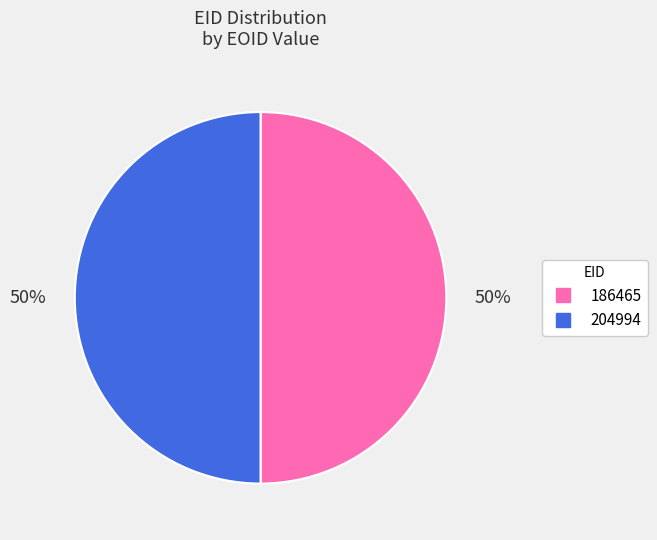

Approximately how many times larger is the value at 186465 compared to 204994?

1.0